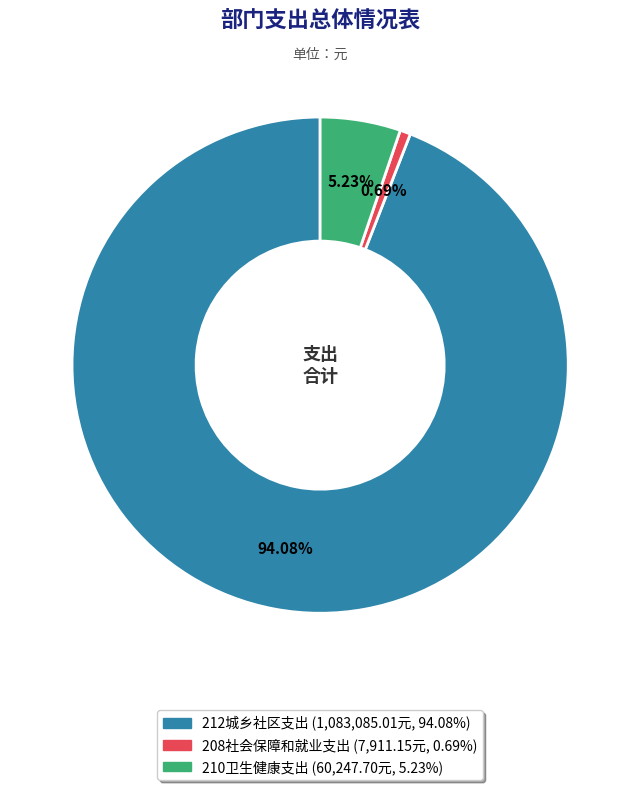

True or false: 210卫生健康支出 accounts for 1% of the total.

False